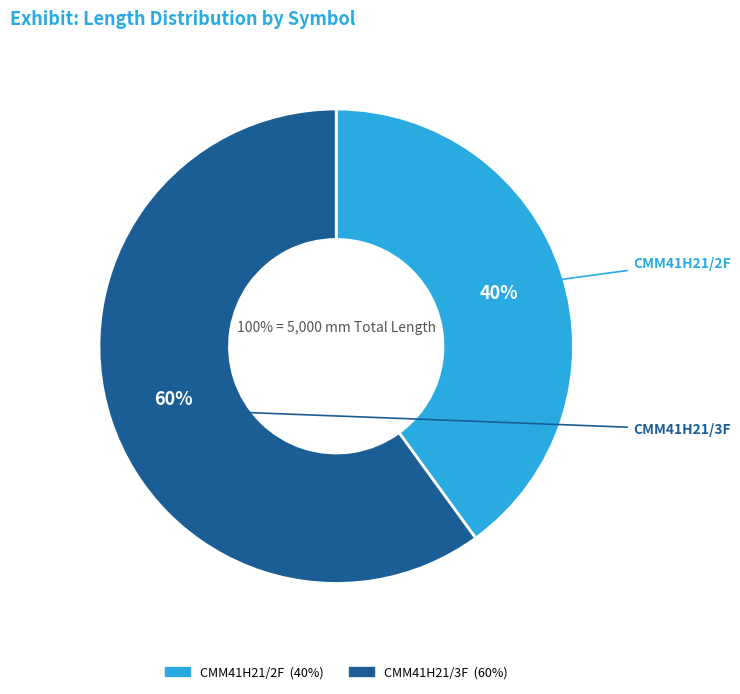

How many slices are in this pie chart?

2